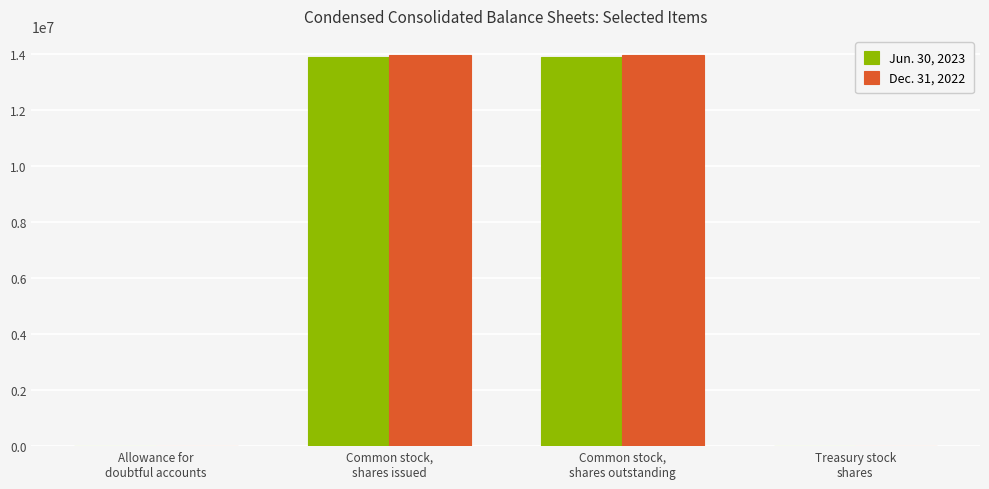

Rank the categories by Dec. 31, 2022 value from highest to lowest.

Common stock,
shares issued, Common stock,
shares outstanding, Allowance for
doubtful accounts, Treasury stock
shares